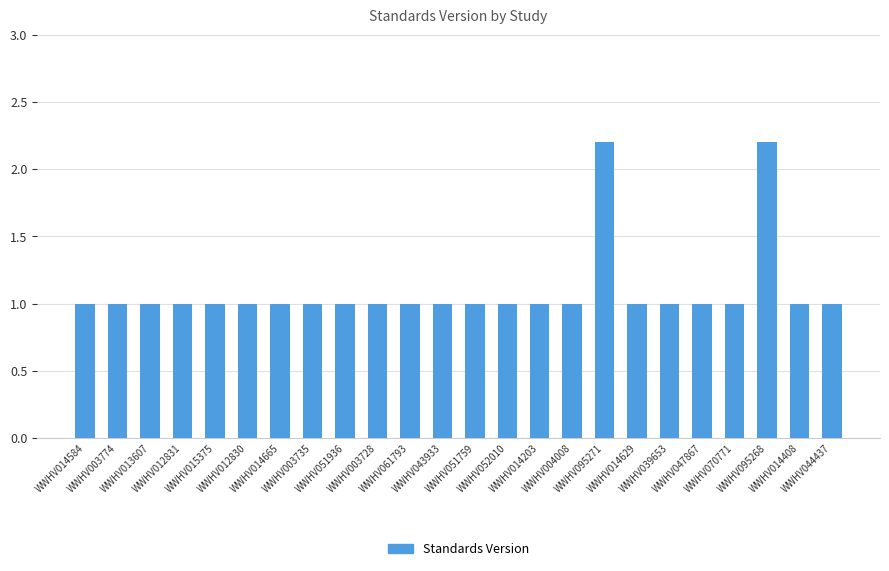

What is the value of the 15th bar from the left?

1.0